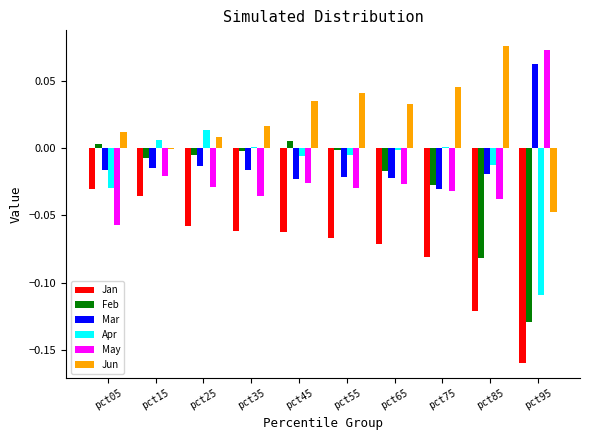

The value of Feb at pct65 is -0.0. True or false?

True